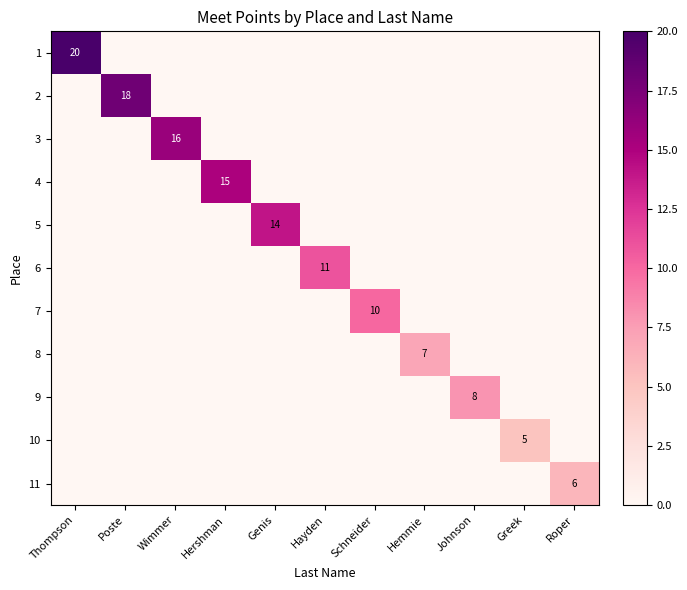

The 10 series shows 8 at Greek. True or false?

False